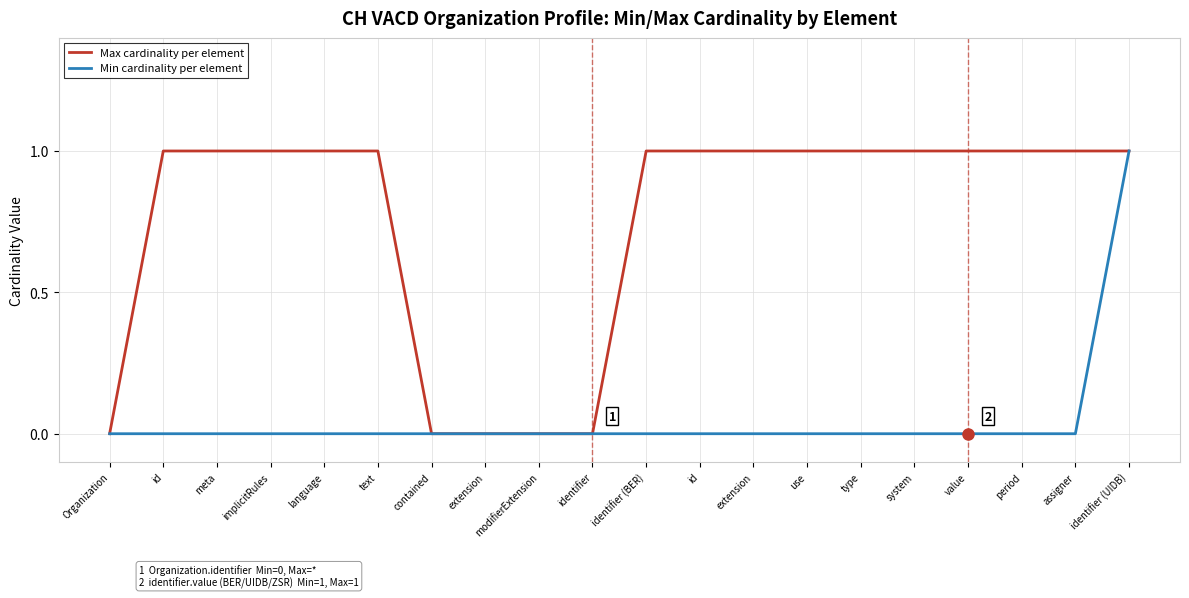

Does the chart display data point markers on the line(s)?

No